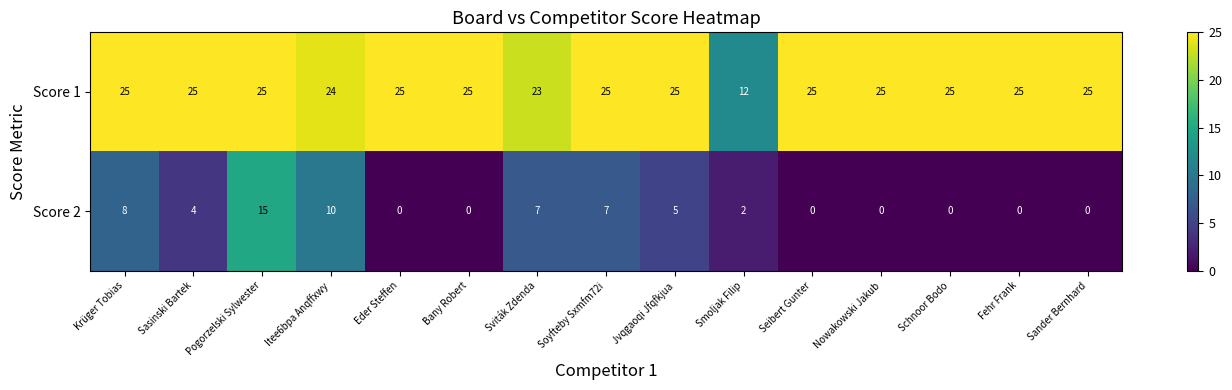

At which label is Score 1 closest to 18?

Sviták Zdenda